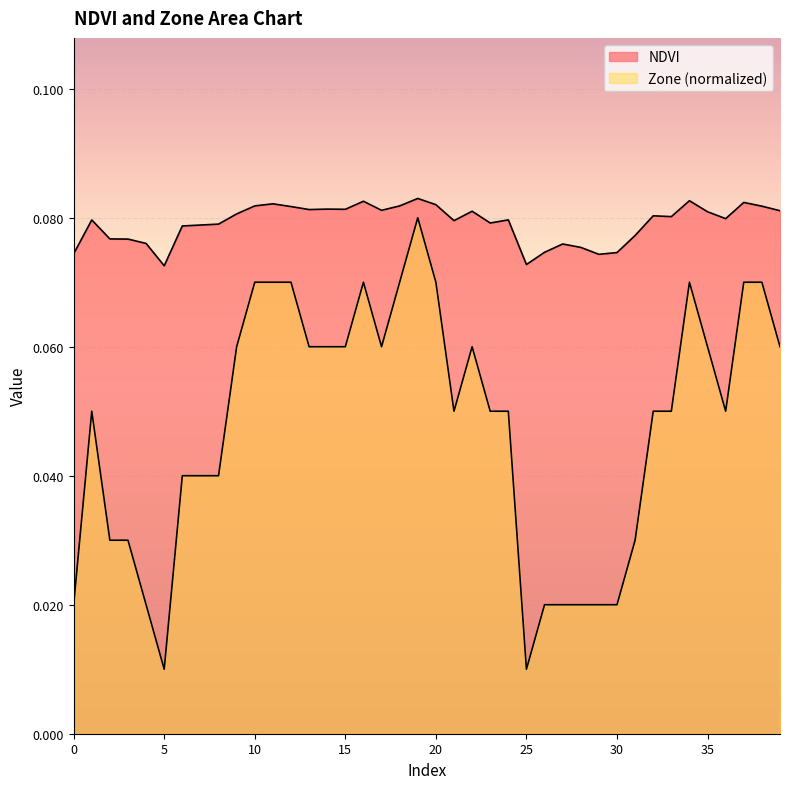

What value does the Zone series have at 13?

0.1